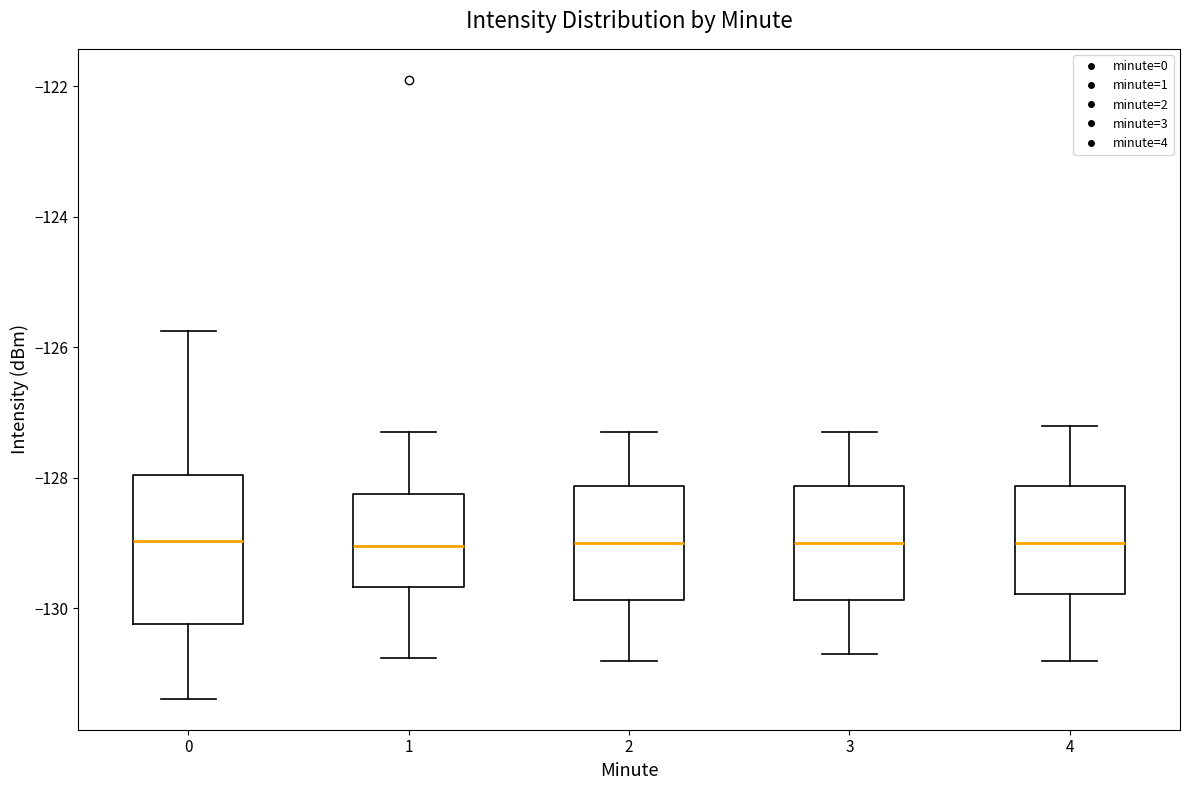

Reading left to right, transcribe this box plot: for each box, give where its median line is, the range the box spans, and where its two whiskers end, as read against the y-axis. The values are not printed on the chart, so give them approximately, as read against the axis.

0: median -129.0, box -130.2 to -128.0, whiskers -131.4 to -125.8
1: median -129.0, box -129.6 to -128.2, whiskers -130.8 to -127.2
2: median -129.0, box -129.8 to -128.2, whiskers -130.8 to -127.2
3: median -129.0, box -129.8 to -128.2, whiskers -130.6 to -127.2
4: median -129.0, box -129.8 to -128.2, whiskers -130.8 to -127.2